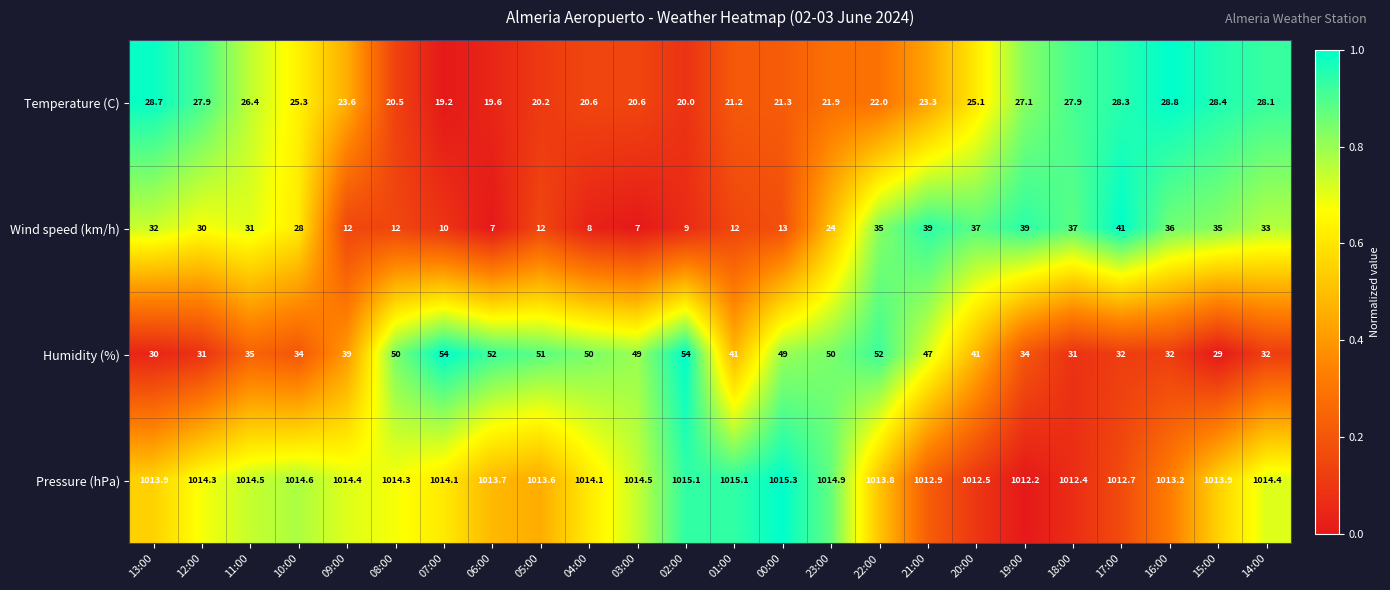

Count the number of categories in the chart.

24